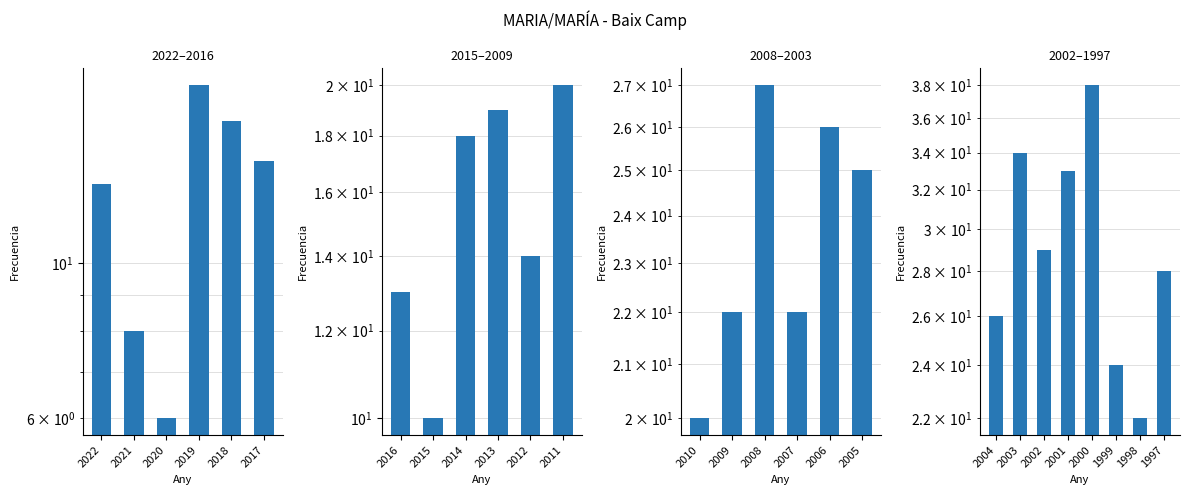

What is the value of the 3rd bar from the left?

29